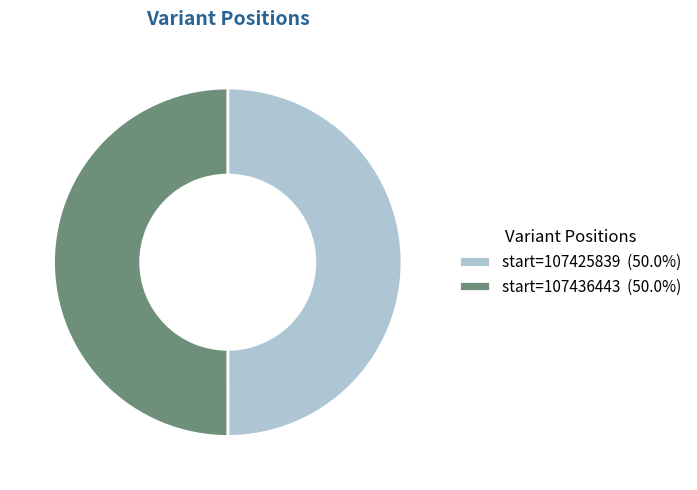

Do start=107436443 (50.0%) and start=107425839 (50.0%) together represent more than half of the pie?

Yes